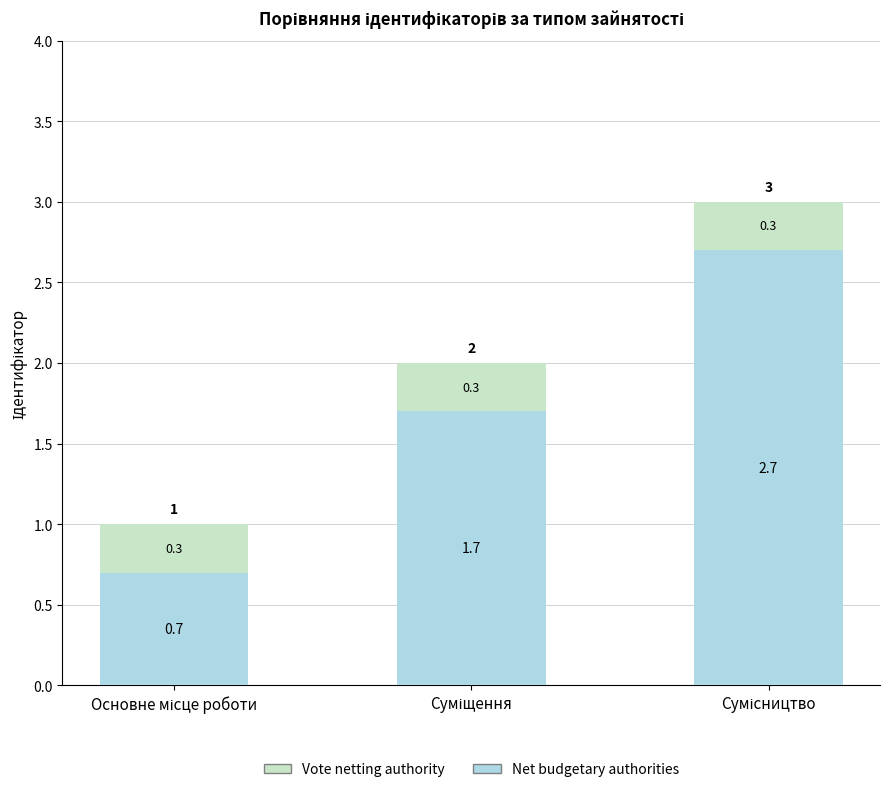

What is the lowest value of the Net budgetary authorities series?

0.7